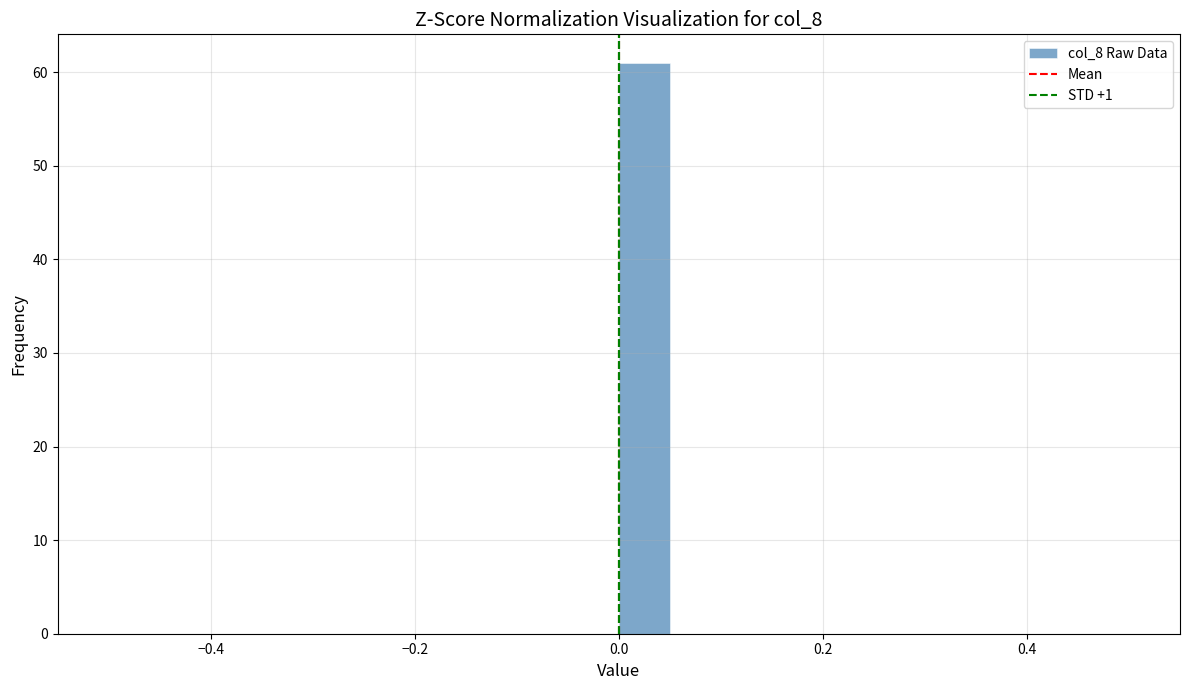

Read against the x-axis, roughly where is the centre of the tallest bar?

0.02